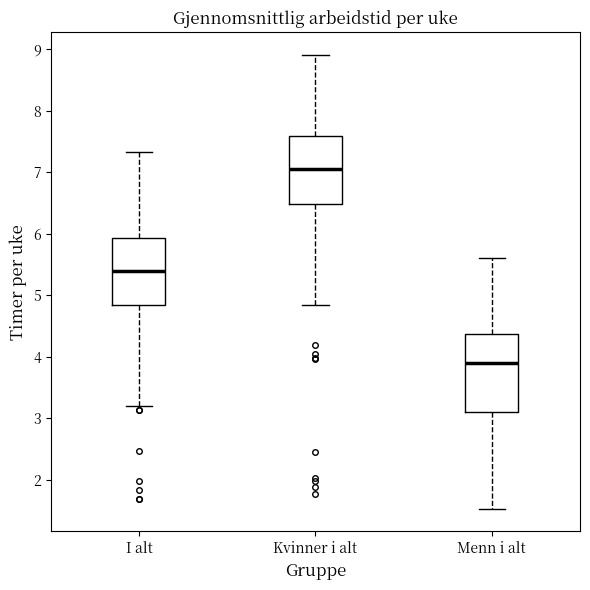

Reading left to right, transcribe this box plot: for each box, give where its median line is, the range the box spans, and where its two whiskers end, as read against the y-axis. The values are not printed on the chart, so give them approximately, as read against the axis.

I alt: median 5.4, box 4.8 to 5.9, whiskers 3.2 to 7.3
Kvinner i alt: median 7.1, box 6.5 to 7.6, whiskers 4.8 to 8.9
Menn i alt: median 3.9, box 3.1 to 4.4, whiskers 1.5 to 5.6